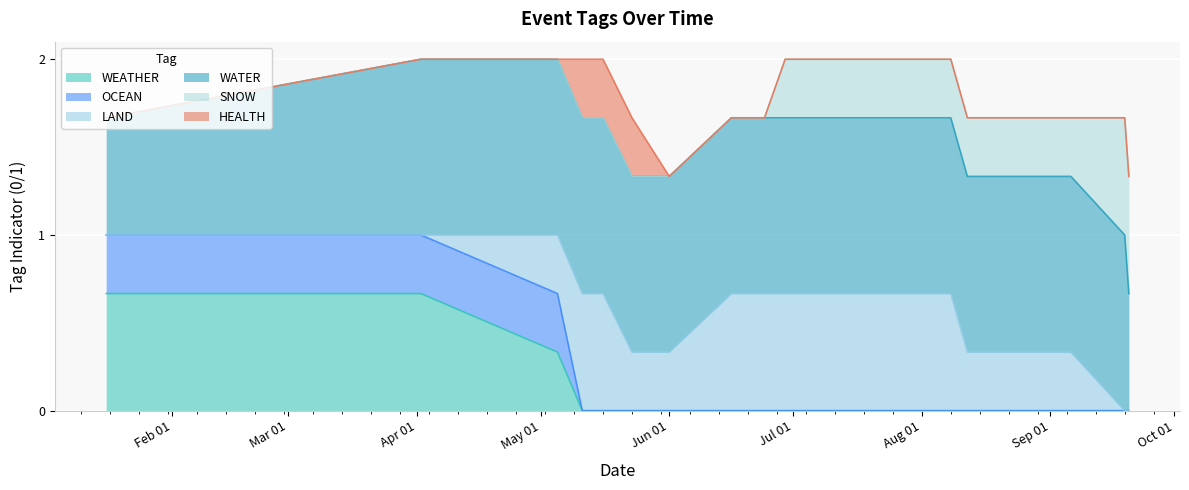

How many SNOW values are between 0 and 1?

16